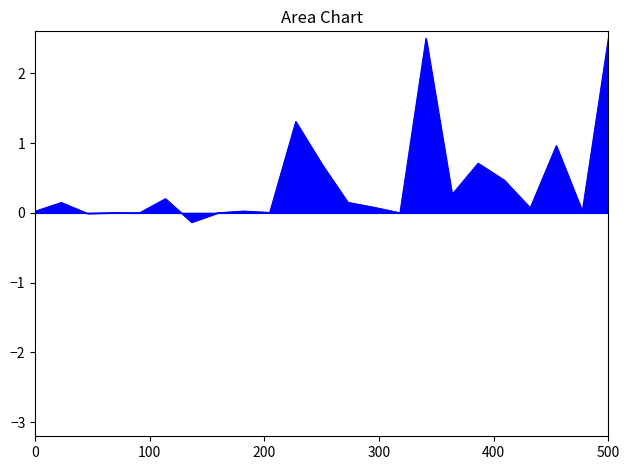

What is the sum of all values?

10.0